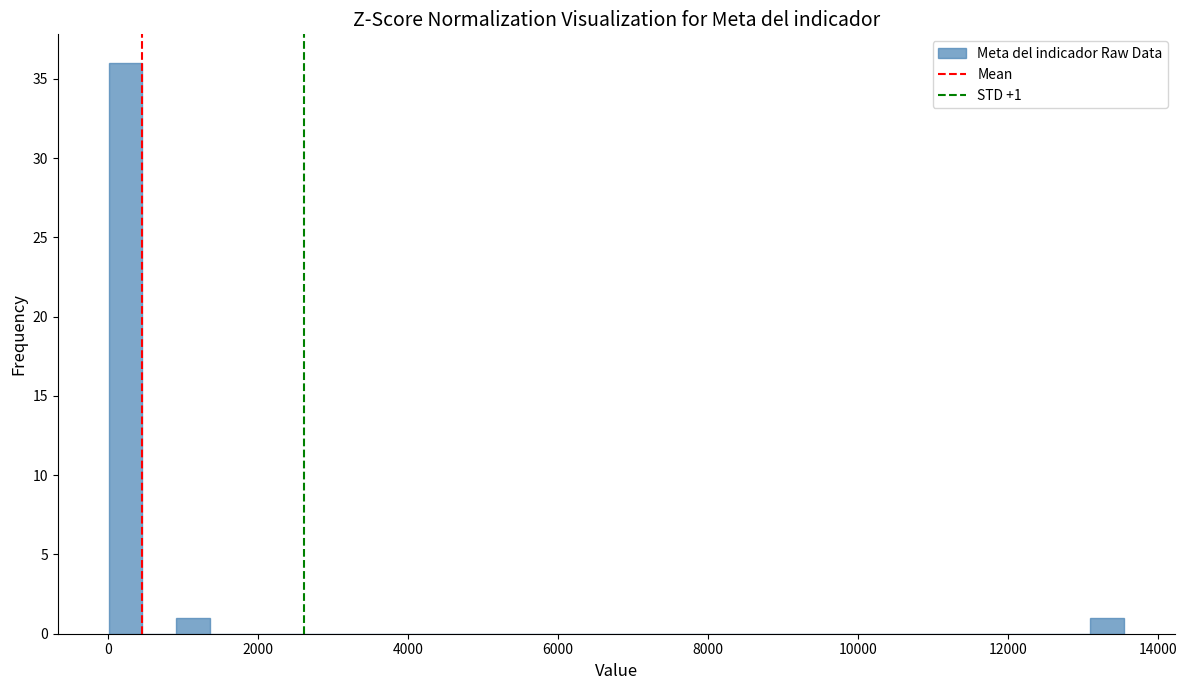

Around what value on the x-axis is the tallest bar? Give the approximate position of its centre, as read against the axis.

200